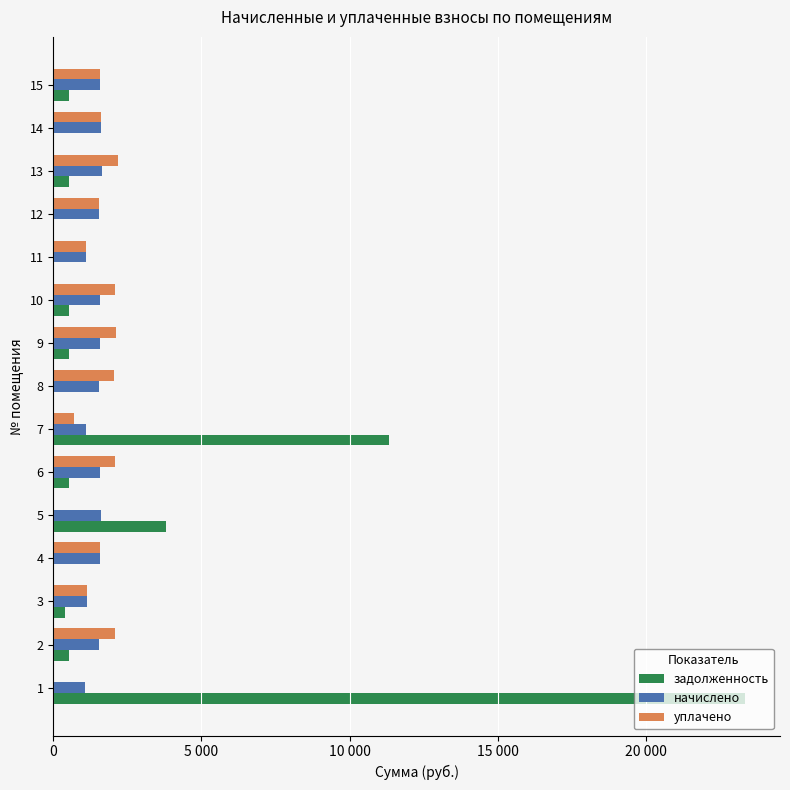

What are all the series names shown in the legend?

задолженность, начислено, уплачено